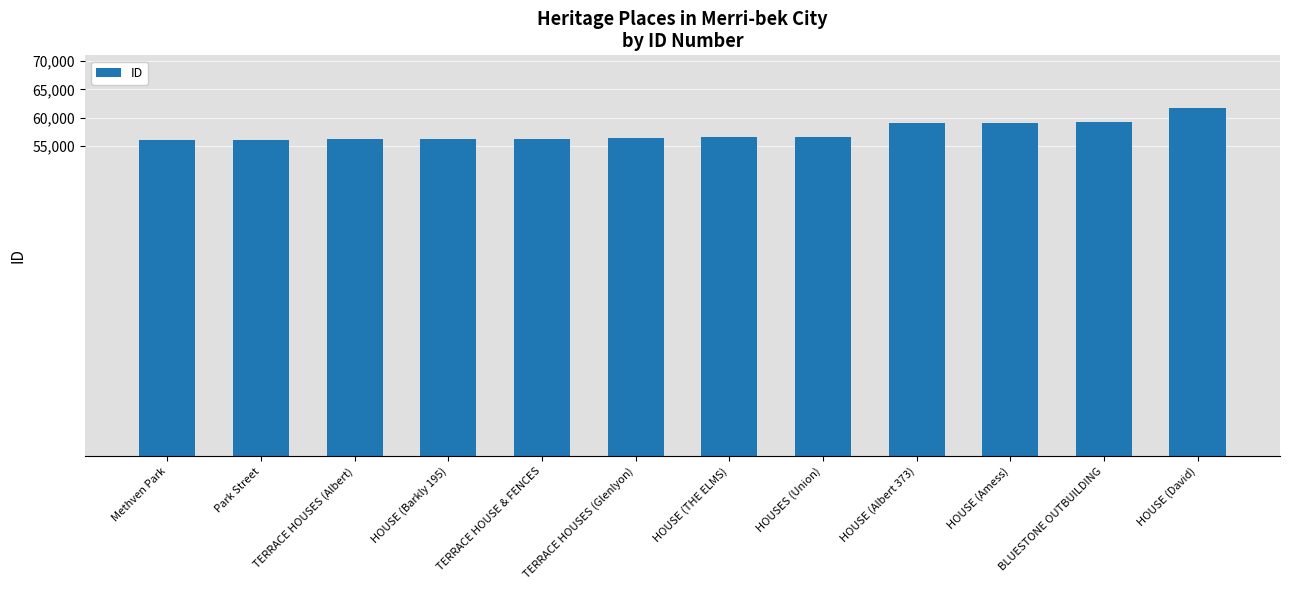

Between TERRACE HOUSES (Albert) and HOUSE (Albert 373), which is larger?

HOUSE (Albert 373)